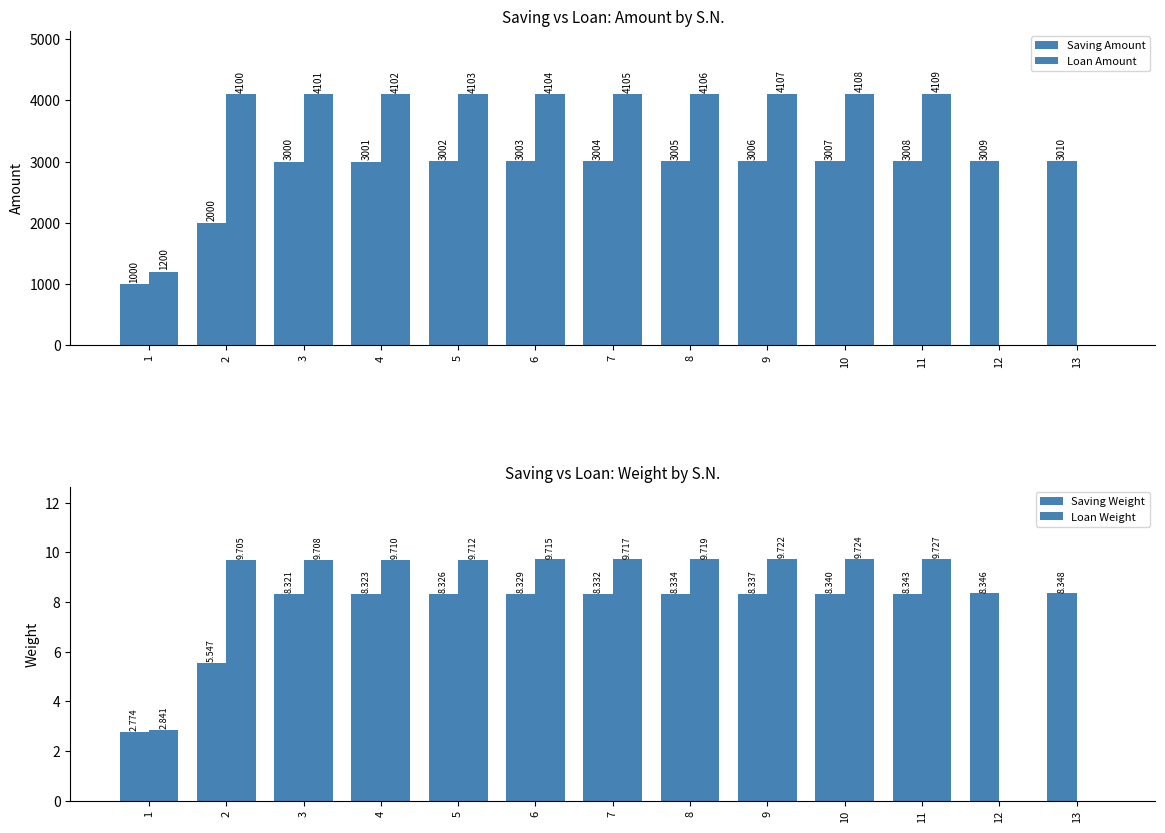

What is the difference between the highest and lowest values at 8?

4097.7